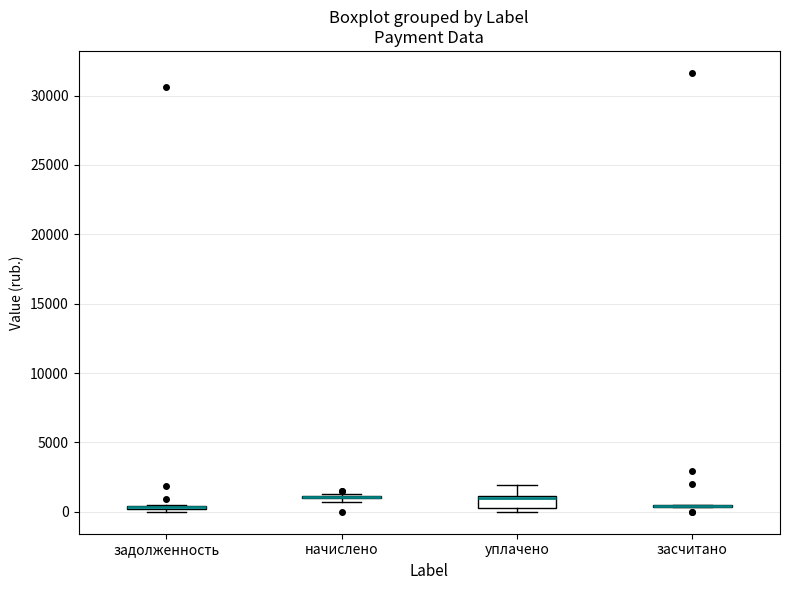

Where is the upper edge of the box for задолженность on the y-axis? The values are not printed on the chart, so give them approximately, as read against the axis.

500